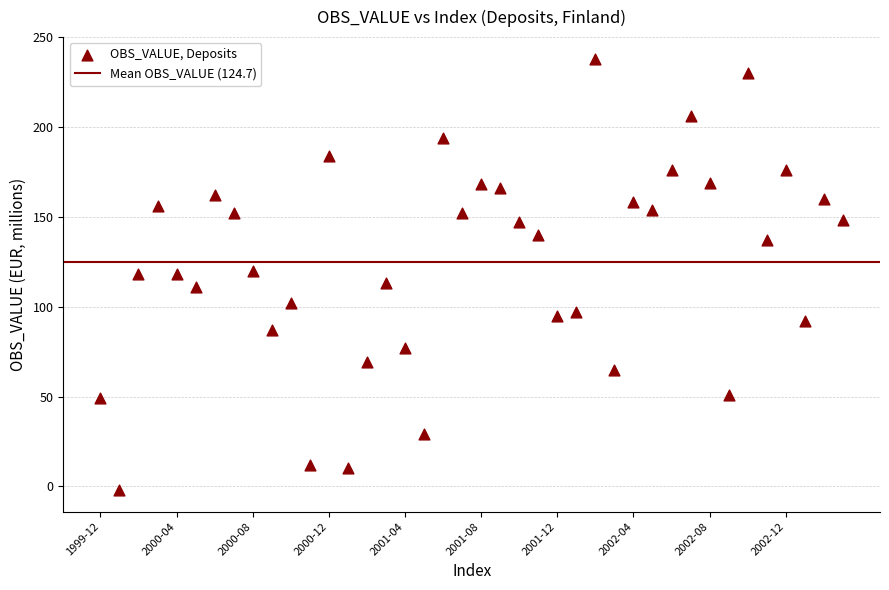

What is the range of Y values (max minus min)?

240